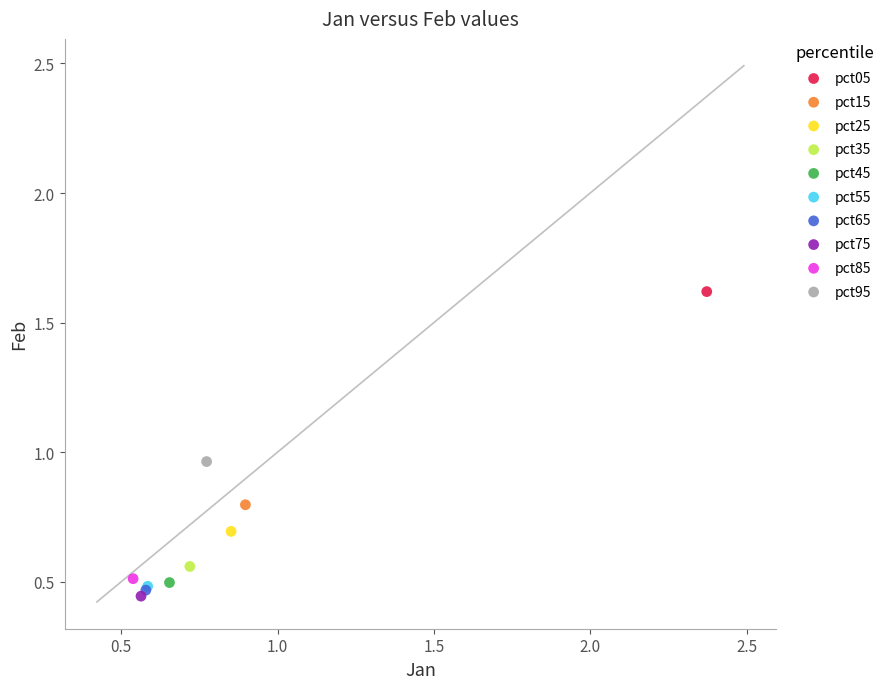

Which series reaches the minimum Y coordinate?

pct75